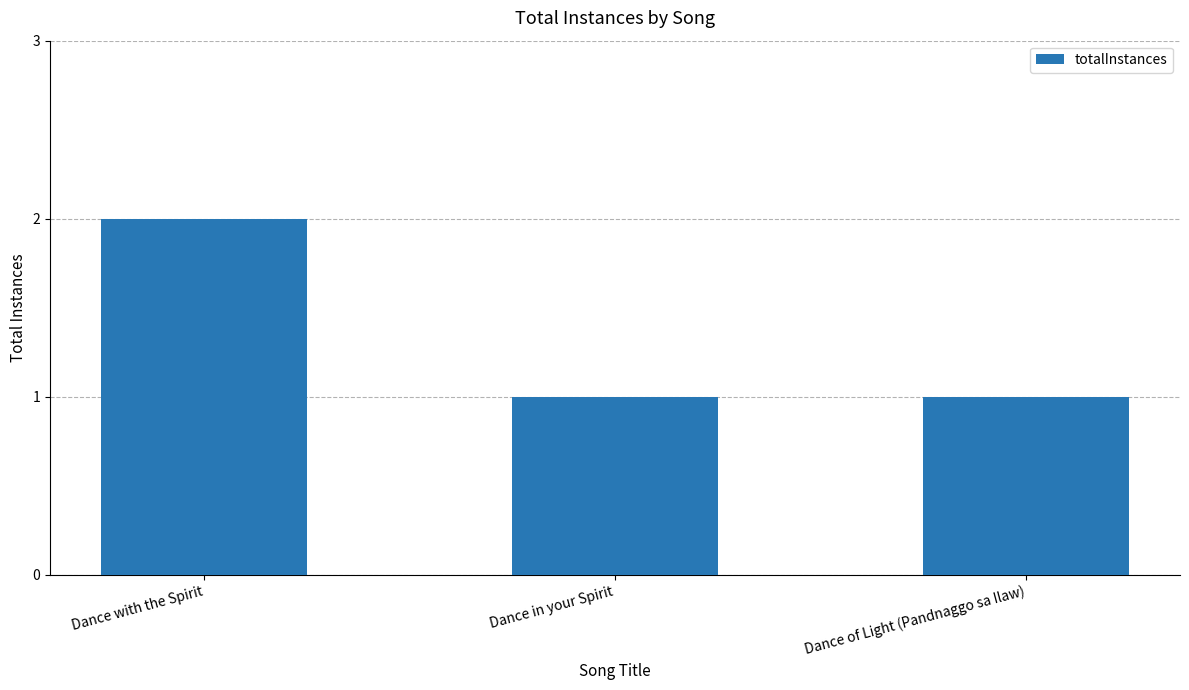

What is the difference between the values at Dance in your Spirit and Dance with the Spirit?

1